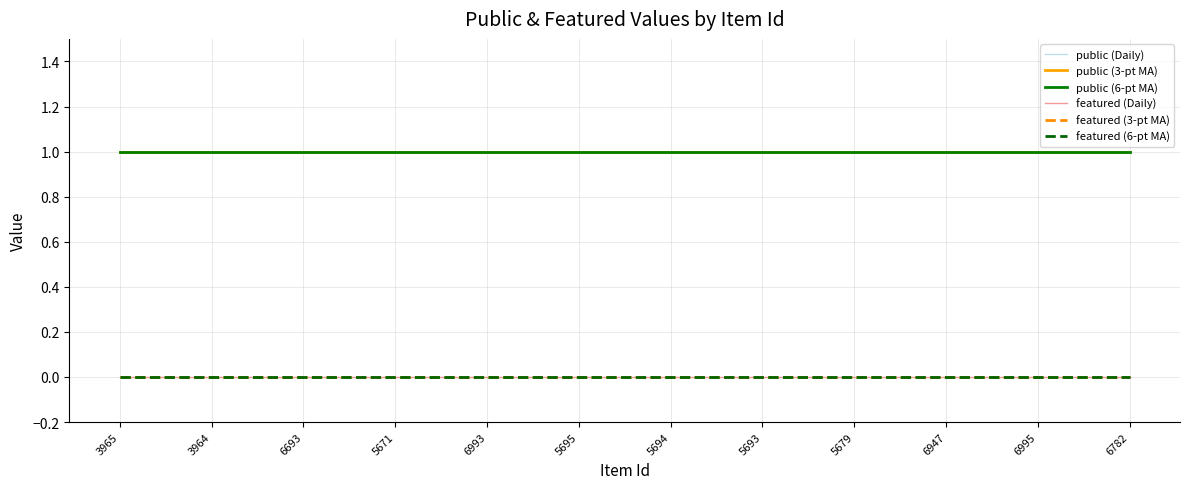

Is this an area chart (filled region under the line)?

No